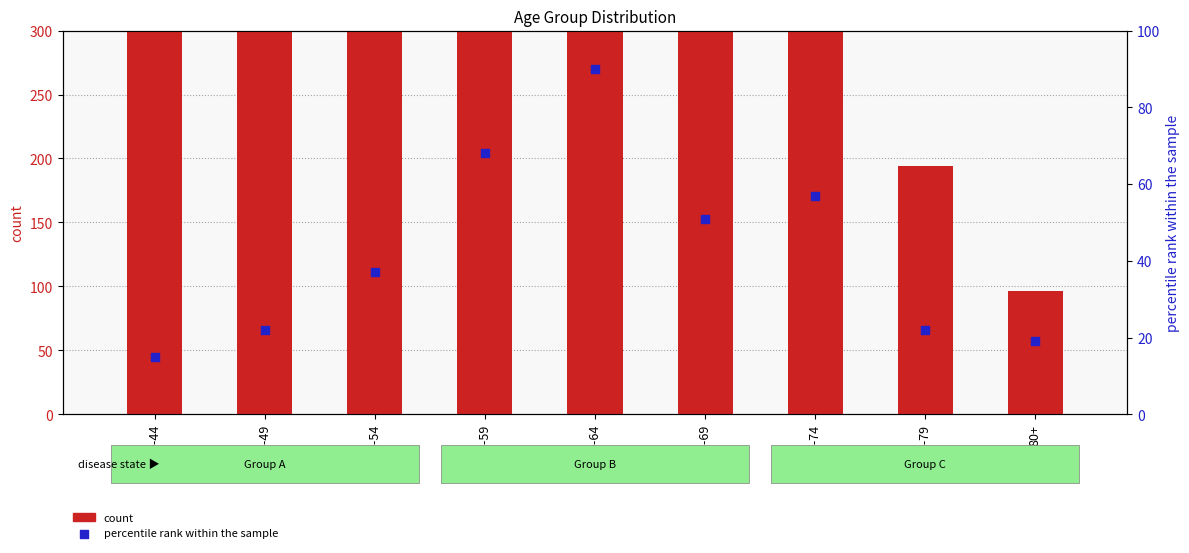

Which series has the largest Y range (max minus min)?

count